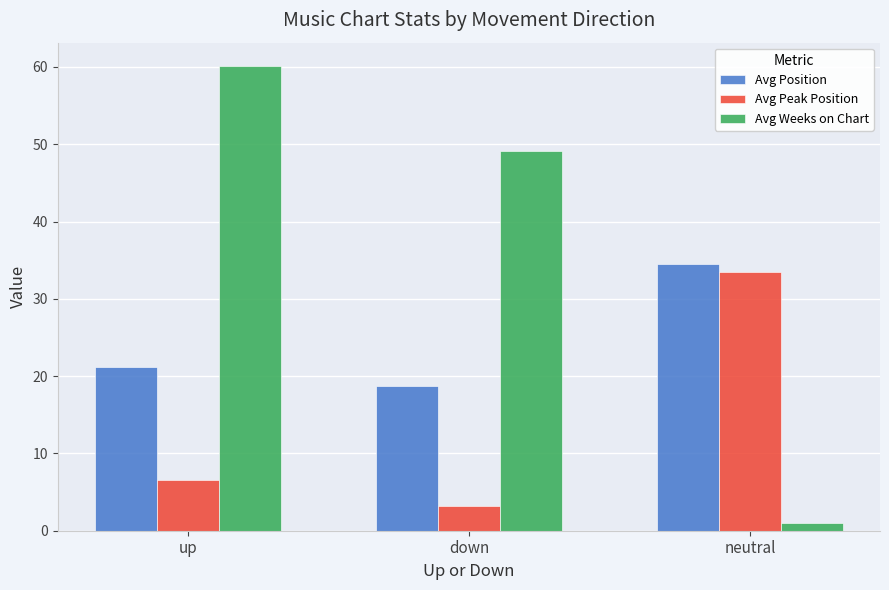

What is the difference between the maximum and second lowest values in the Avg Weeks on Chart series?

11.1